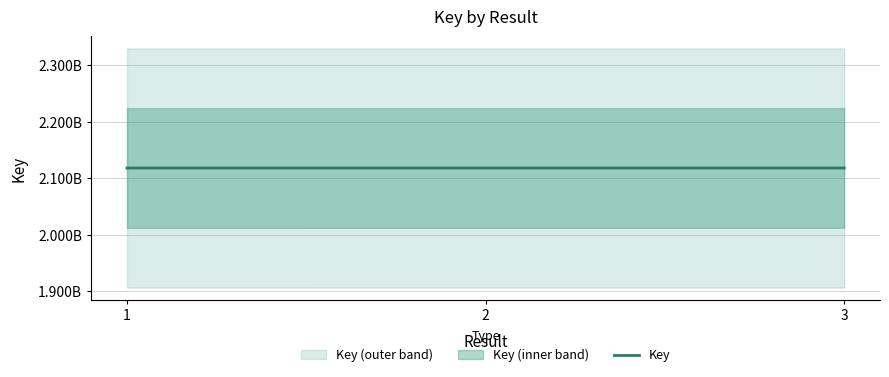

True or false: the data shows 548114453 at 2.

False